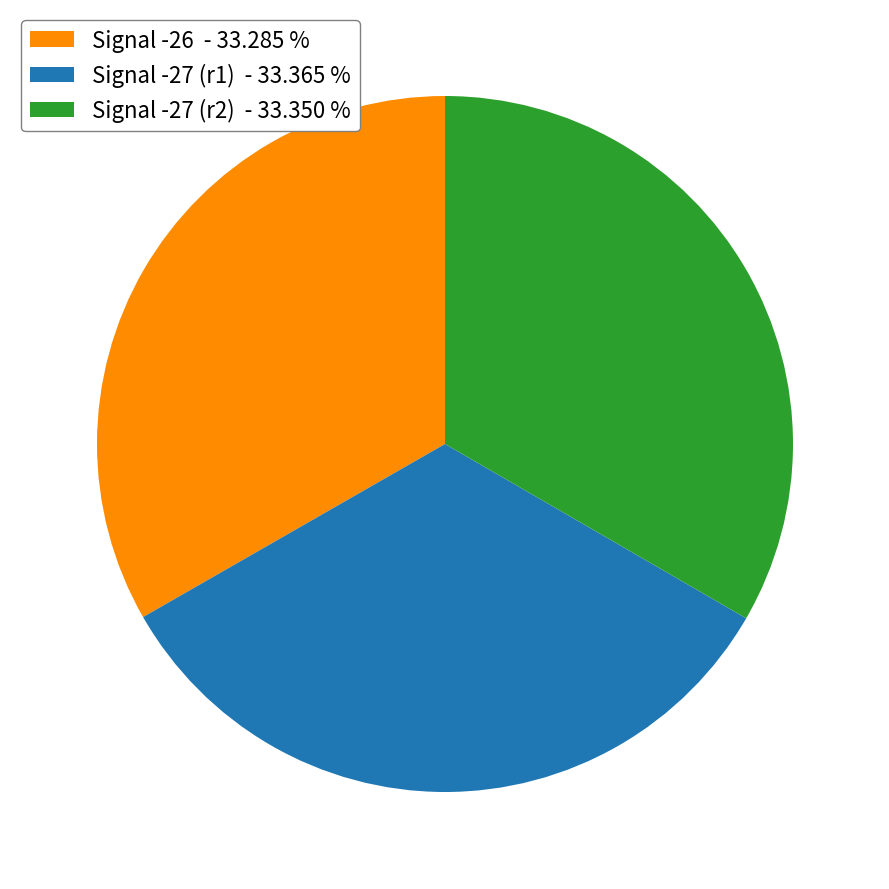

Approximately how many times larger is the value at Signal -27 (r1) - 33.365 % compared to Signal -26 - 33.285 %?

1.0